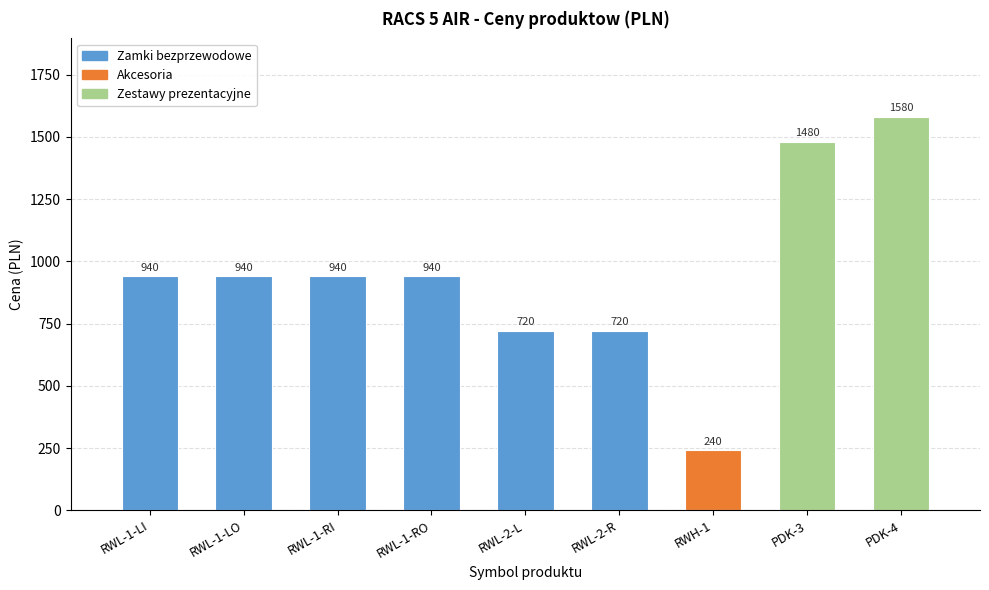

Is the value of Akcesoria (series) at RWL-1-RI greater than the value of Zestawy prezentacyjne (series) at PDK-3?

No